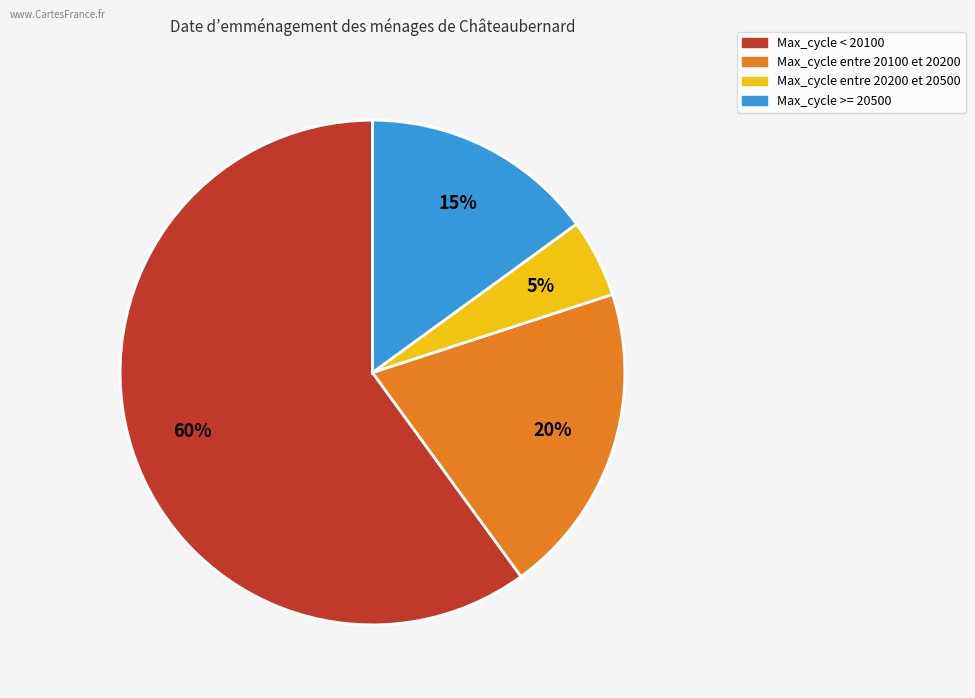

To the nearest percent, what is the difference between the largest and smallest slice percentages?

55%